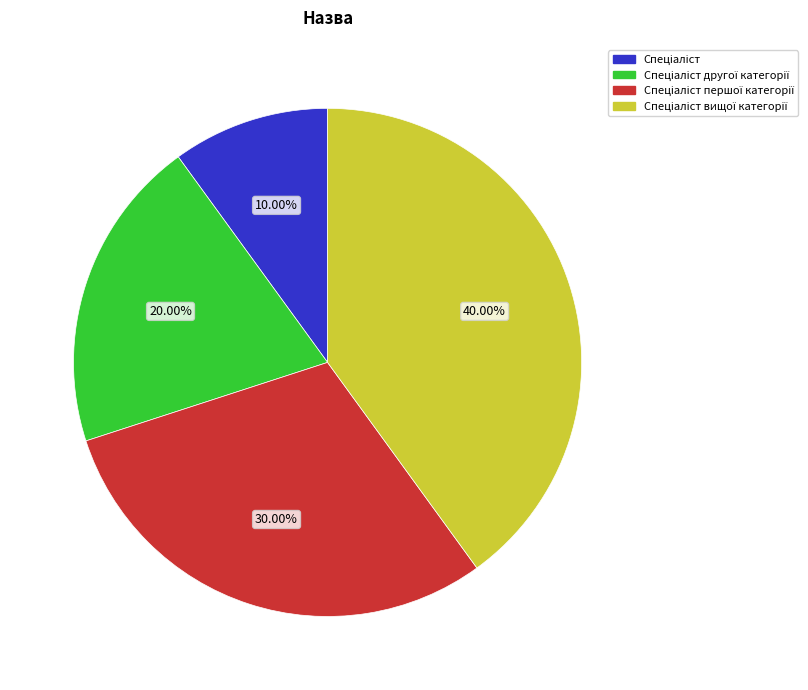

Is there a majority slice in this chart?

No